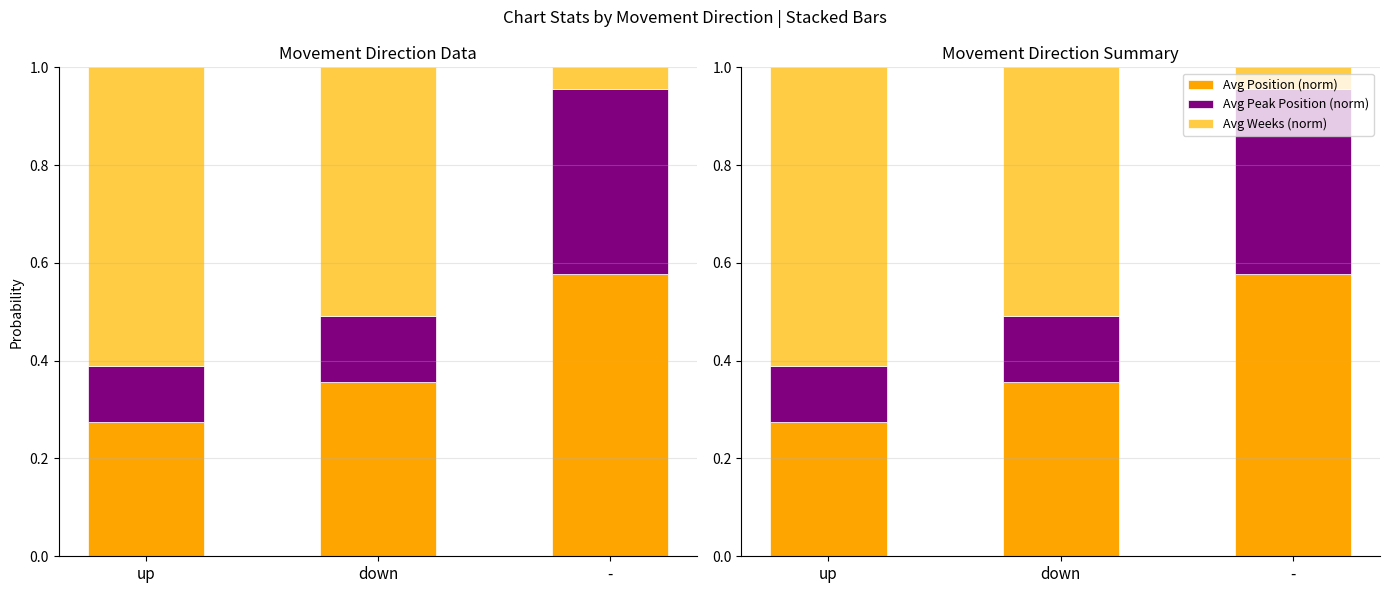

What are all the series names shown in the legend?

Avg Position (norm), Avg Peak Position (norm), Avg Weeks (norm)